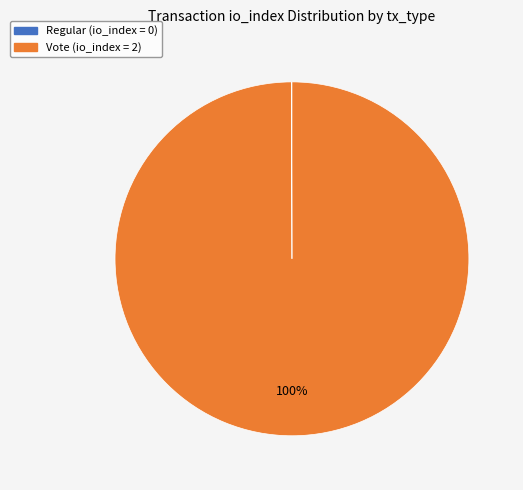

To the nearest percent, what portion does Vote represent?

100%